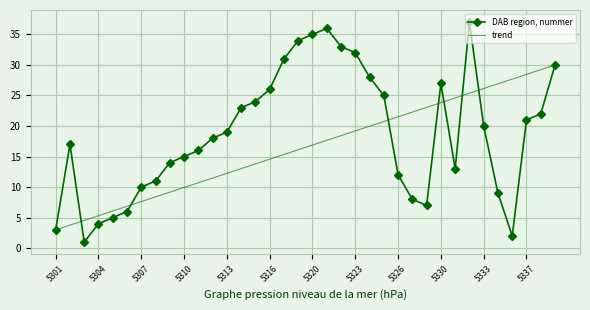

Rank the series by their average value, from lowest to highest.

trend, DAB region, nummer